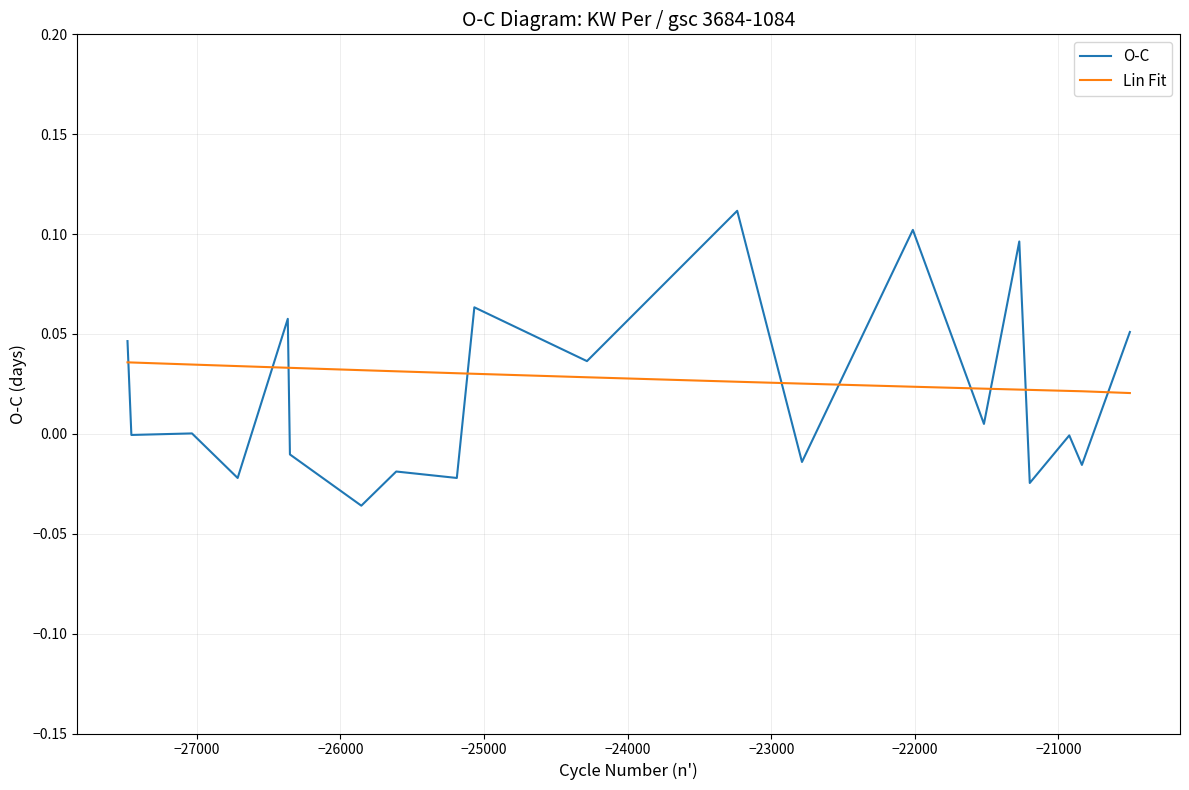

List the series in order of their peak value, lowest first.

Lin Fit, O-C